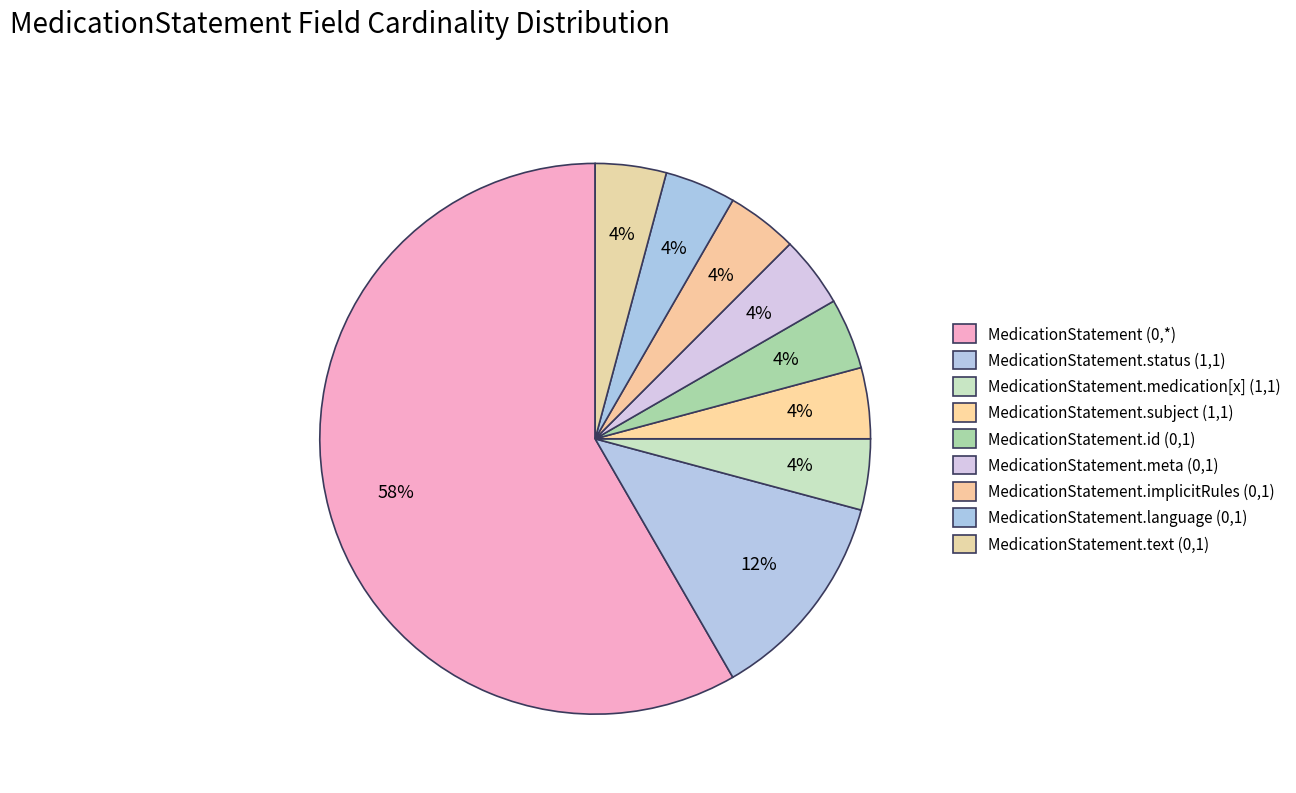

Which category has the smallest portion of the pie?

MedicationStatement.medication[x] (1,1)